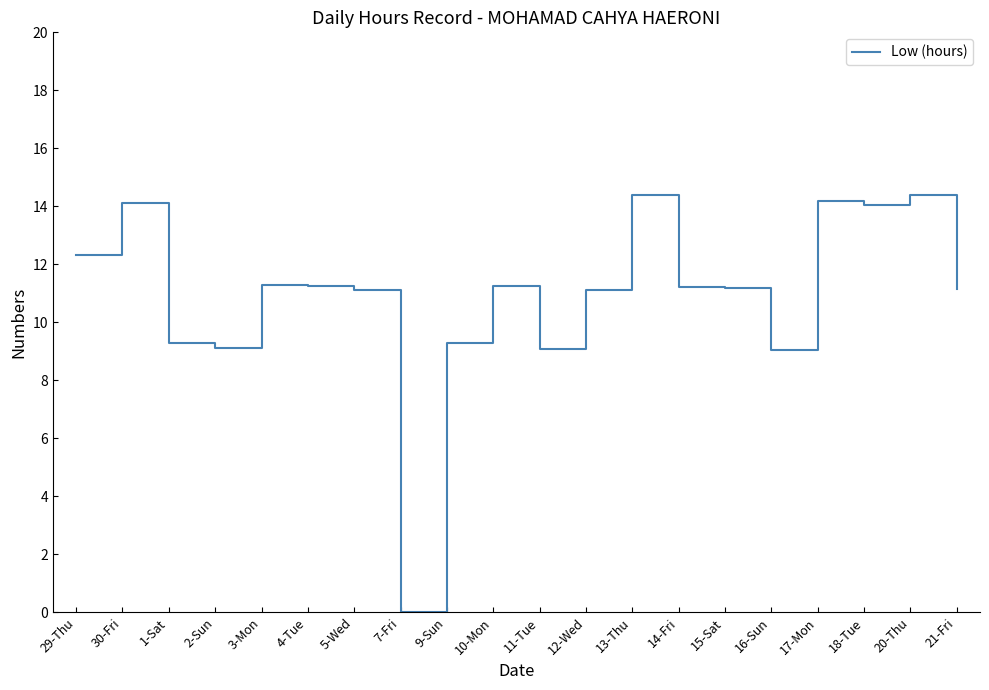

Approximately how many times larger is the value at 5-Wed compared to 10-Mon?

1.0